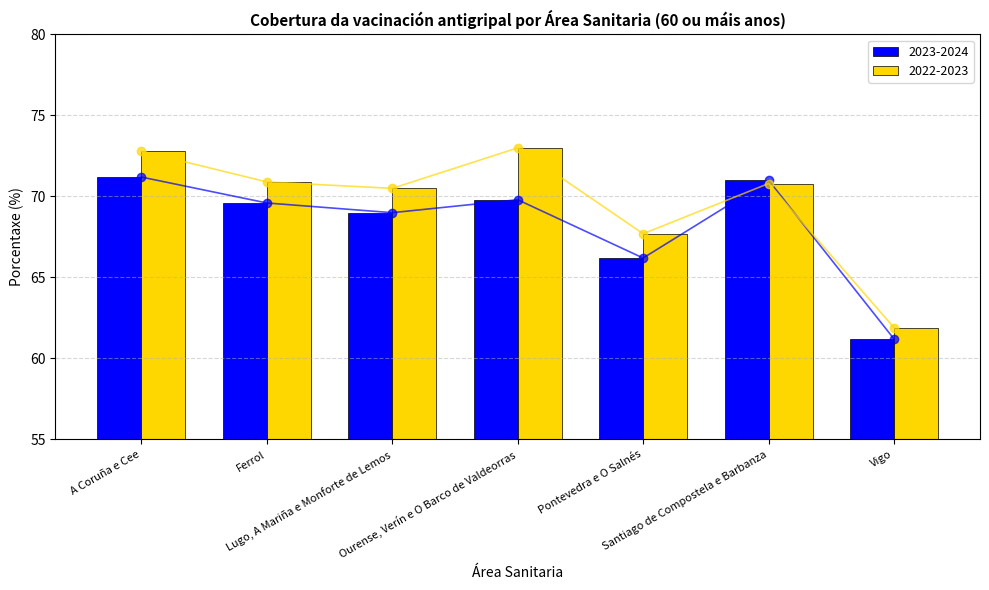

List the series in order of their peak value, highest first.

2022-2023, 2023-2024